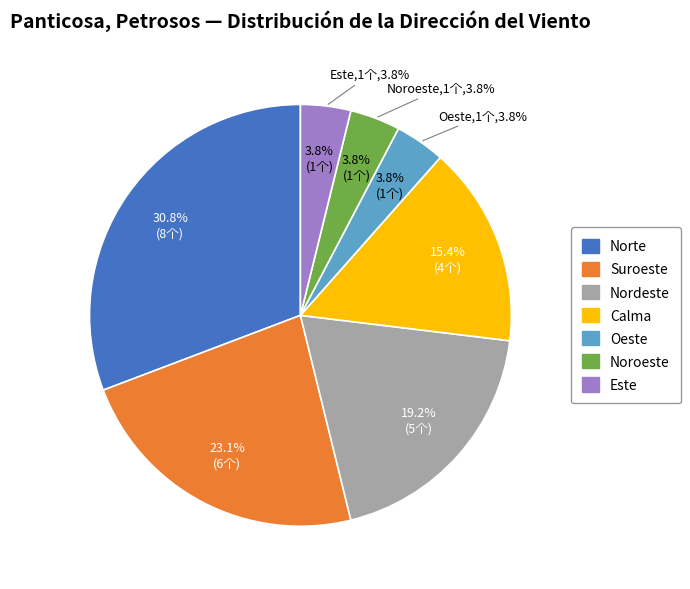

What portion of the pie excludes Noroeste?

96.2%